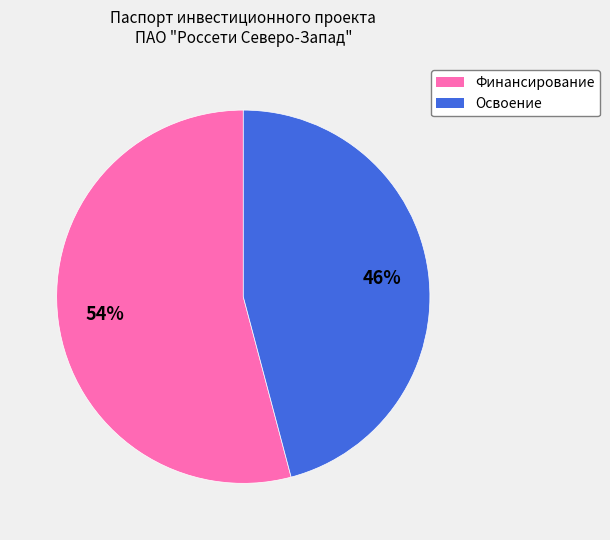

Is there any slice that represents more than half of the pie?

Yes